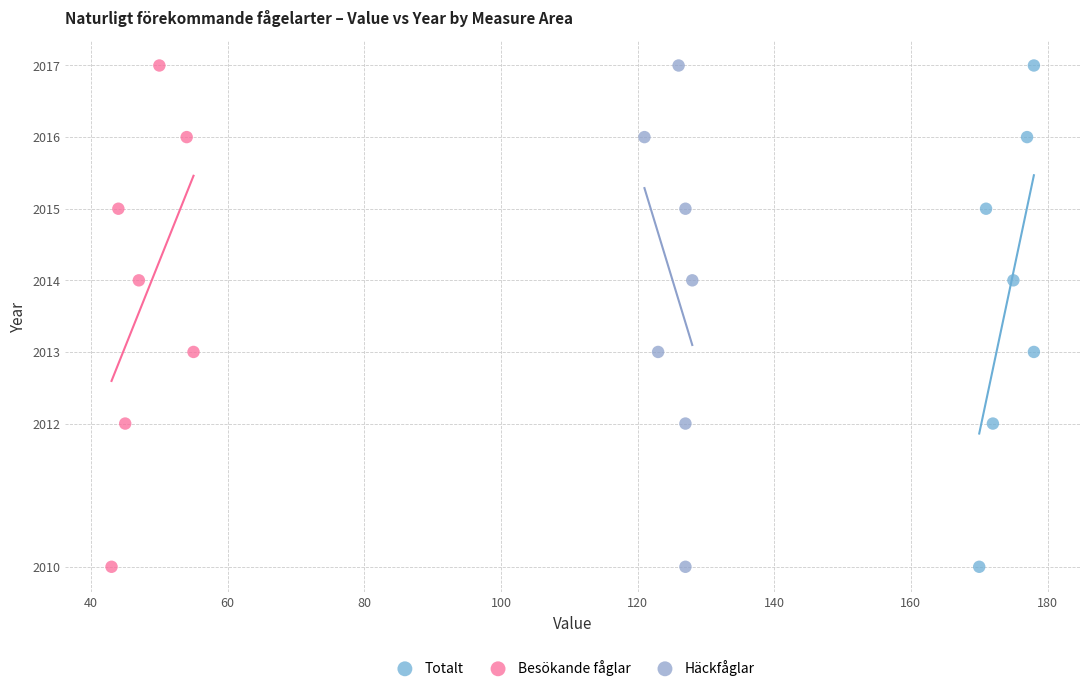

What are all the series names shown in the legend?

Totalt, Besökande fåglar, Häckfåglar